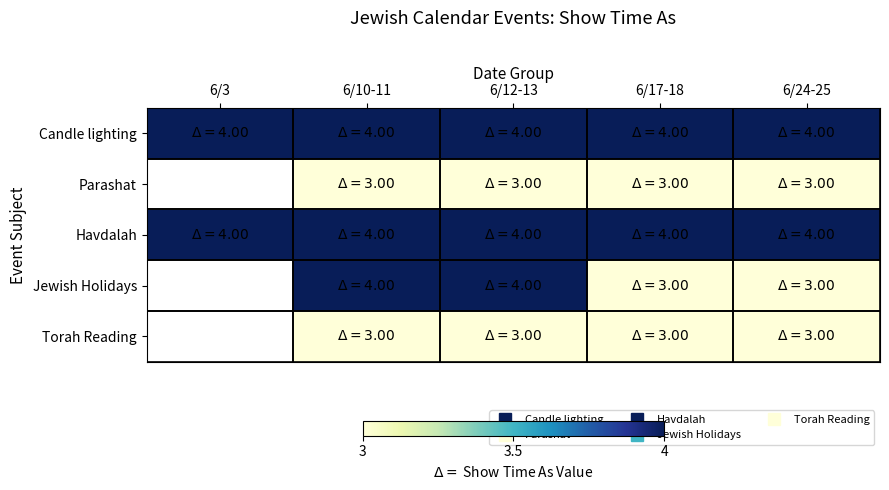

At how many categories does at least one series exceed 3?

5